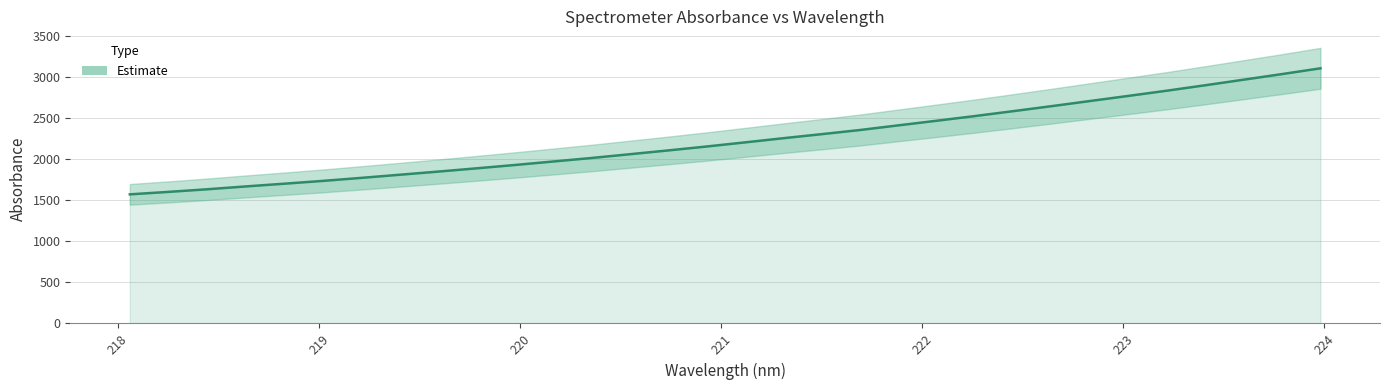

What position from the left is 222.4538?

24